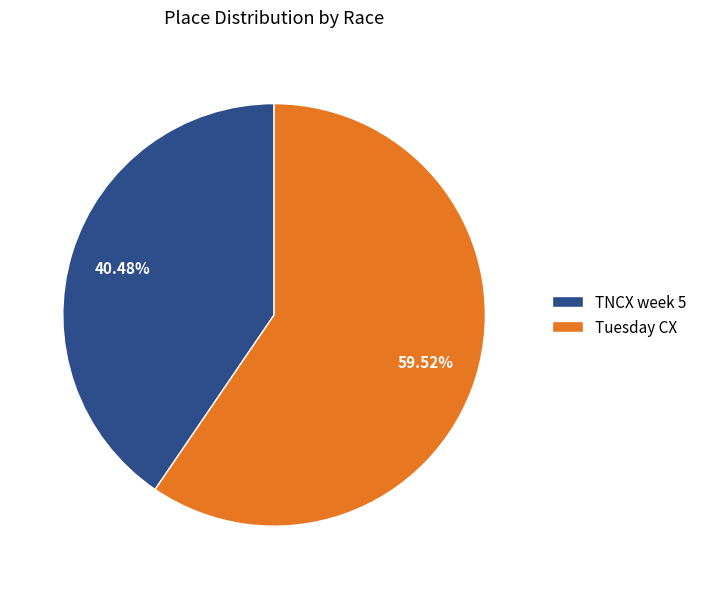

Which has a higher value, TNCX week 5 or Tuesday CX?

Tuesday CX